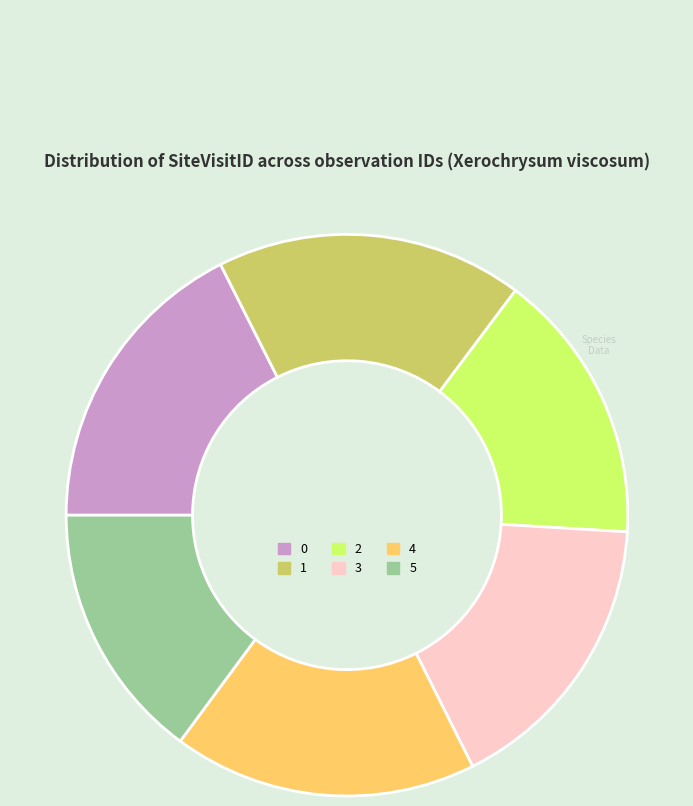

Does 2 account for over 50% of the chart?

No